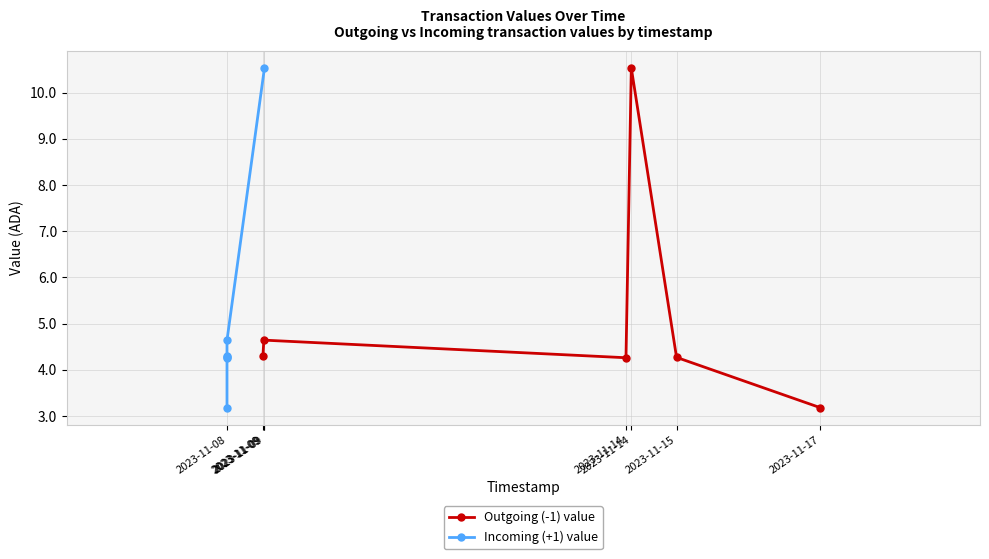

What are all the series names shown in the legend?

Outgoing (-1) value, Incoming (+1) value